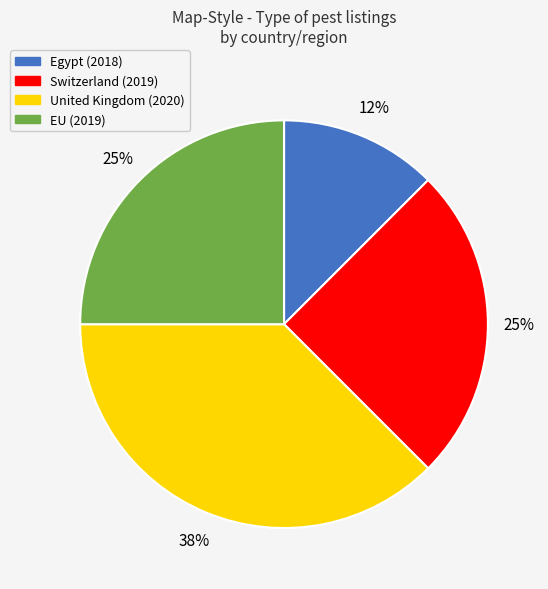

Does United Kingdom (2020) account for over 50% of the chart?

No